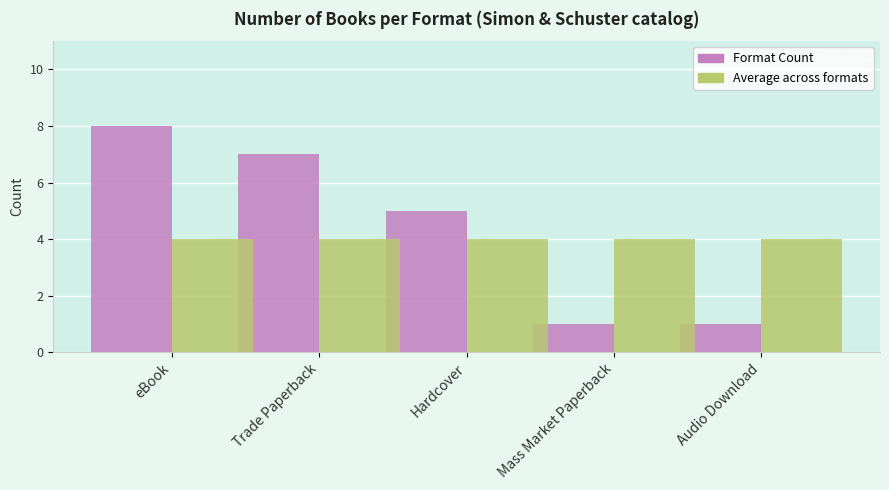

Does the chart contain any negative values?

No